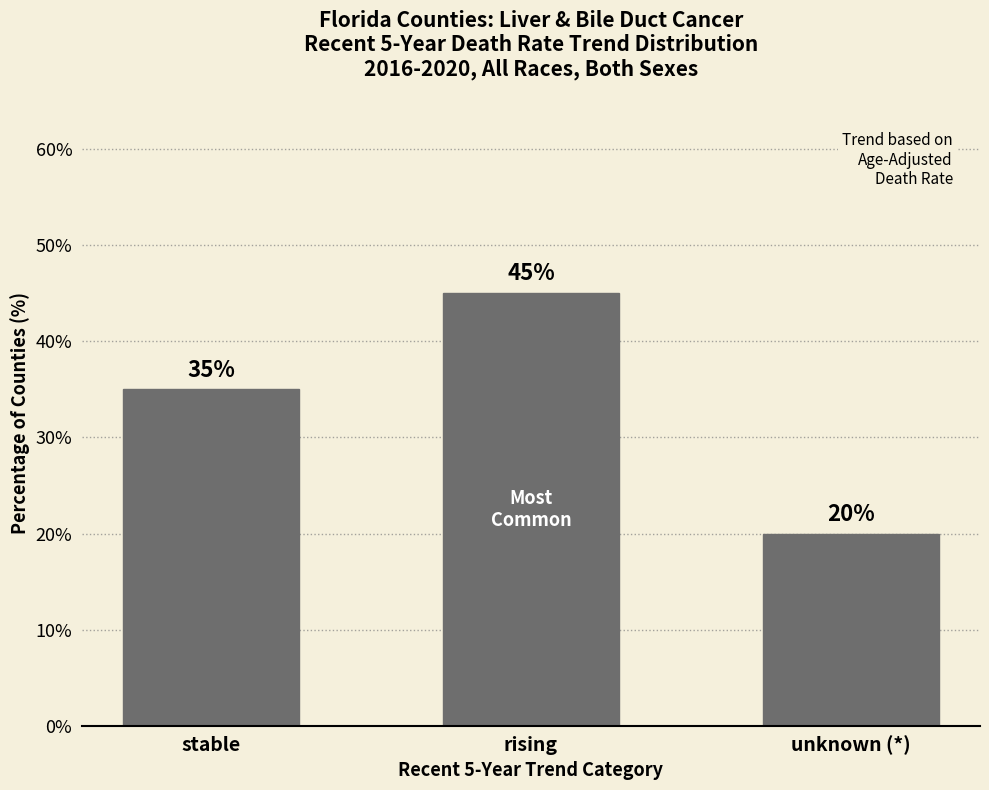

Reading left to right, extract all data points from this chart.

stable=35	rising=45	unknown (*)=20